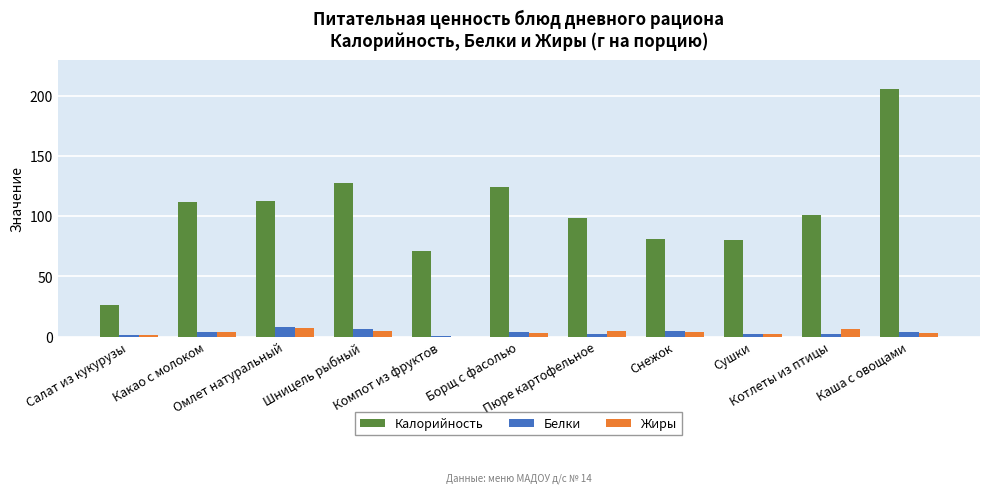

What is the highest value of the Белки series?

7.9